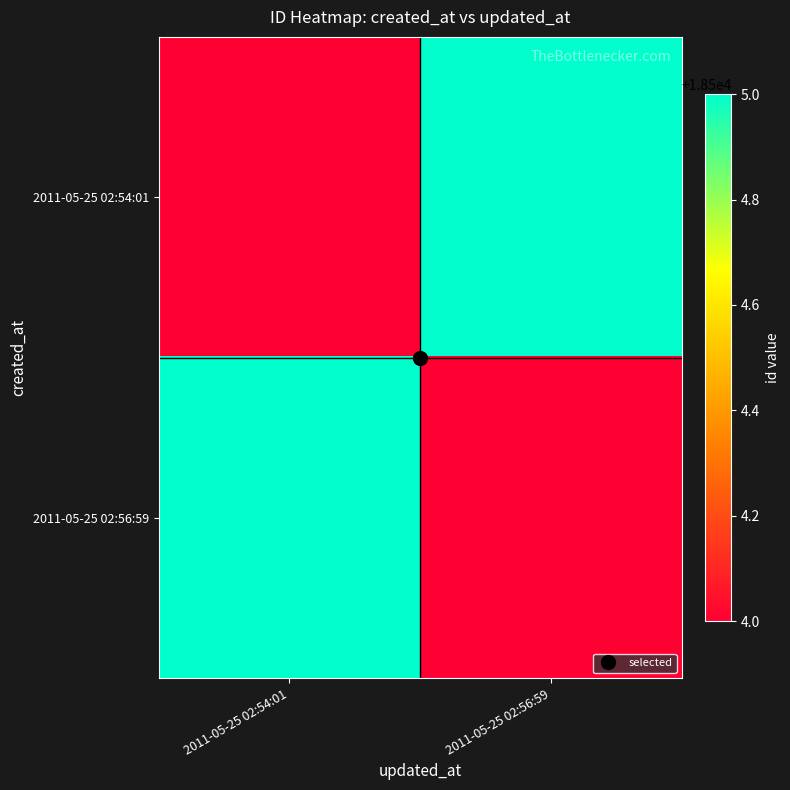

Rank the series by their maximum value, from highest to lowest.

2011-05-25 02:54:01, 2011-05-25 02:56:59